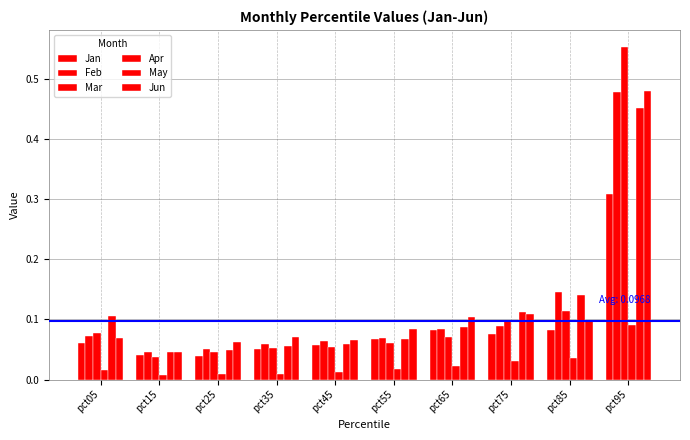

How many bars are there in total?

60